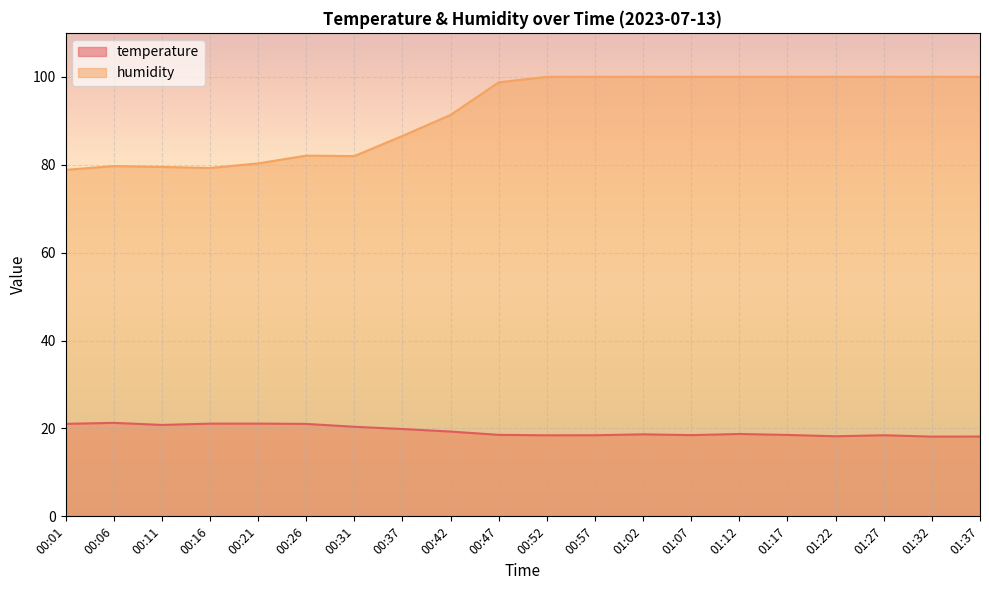

Is the value of humidity at 00:31 greater than the value of temperature at 00:52?

Yes